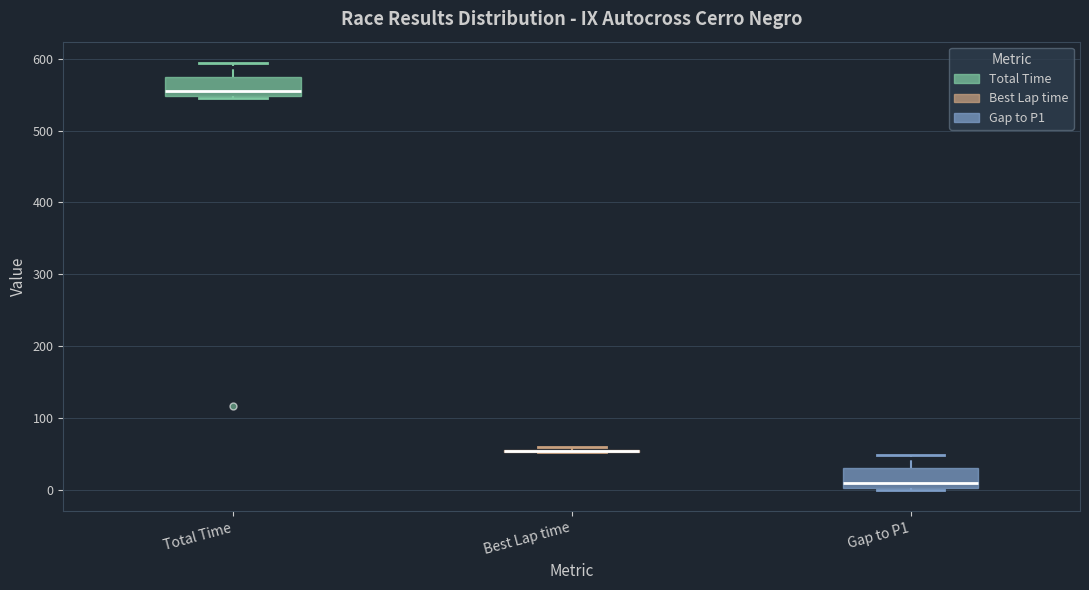

Reading left to right, transcribe this box plot: for each box, give where its median line is, the range the box spans, and where its two whiskers end, as read against the y-axis. The values are not printed on the chart, so give them approximately, as read against the axis.

Total Time: median 550 (just above the box's lower edge), box 550 to 580, whiskers 550 (just below the box's lower edge) to 590
Best Lap time: box collapsed to a line at 50, whiskers 50 to 60
Gap to P1: median 10, box 0 to 30, whiskers 0 (just below the box's lower edge) to 50